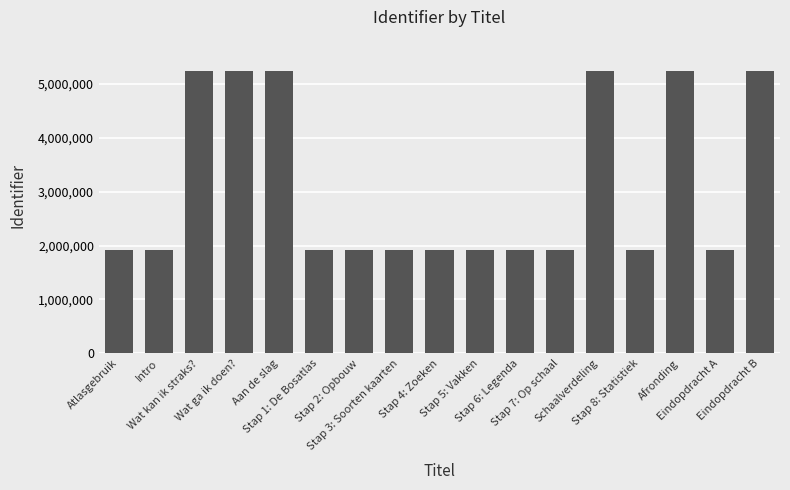

Is it true that the value at Afronding is 8734656?

False